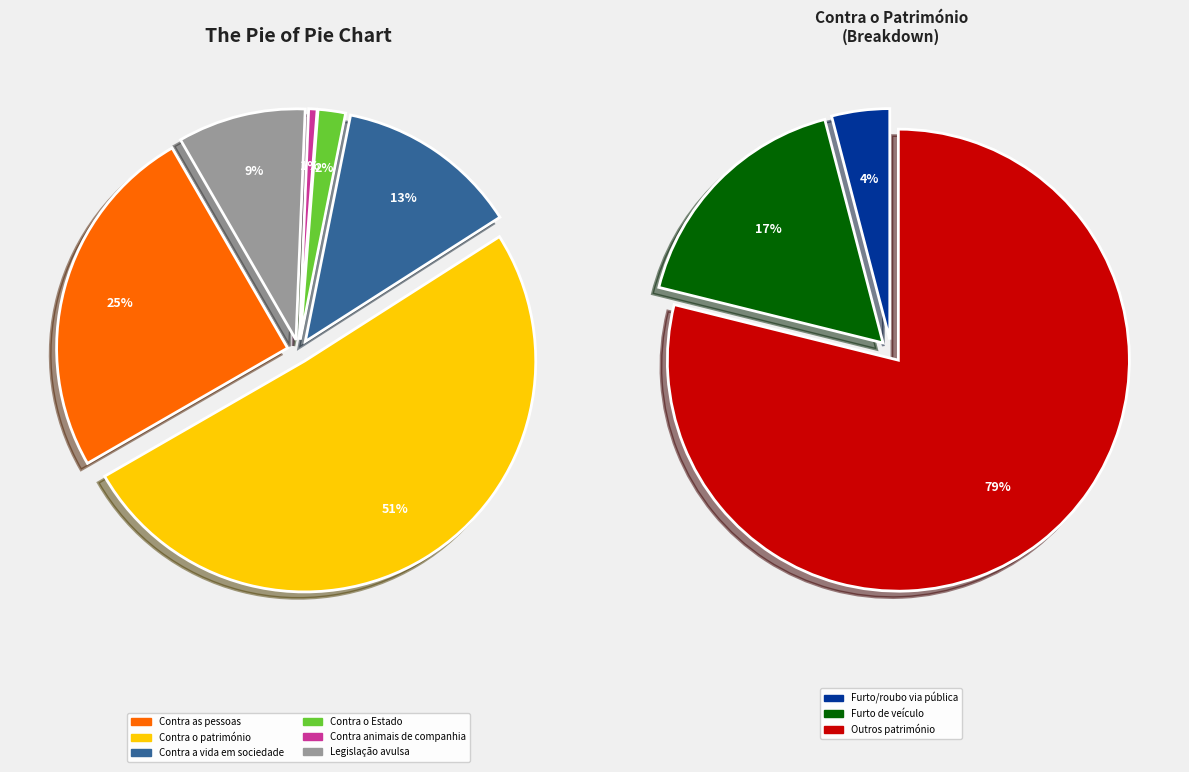

True or false: Contra o património accounts for 37% of the total.

False